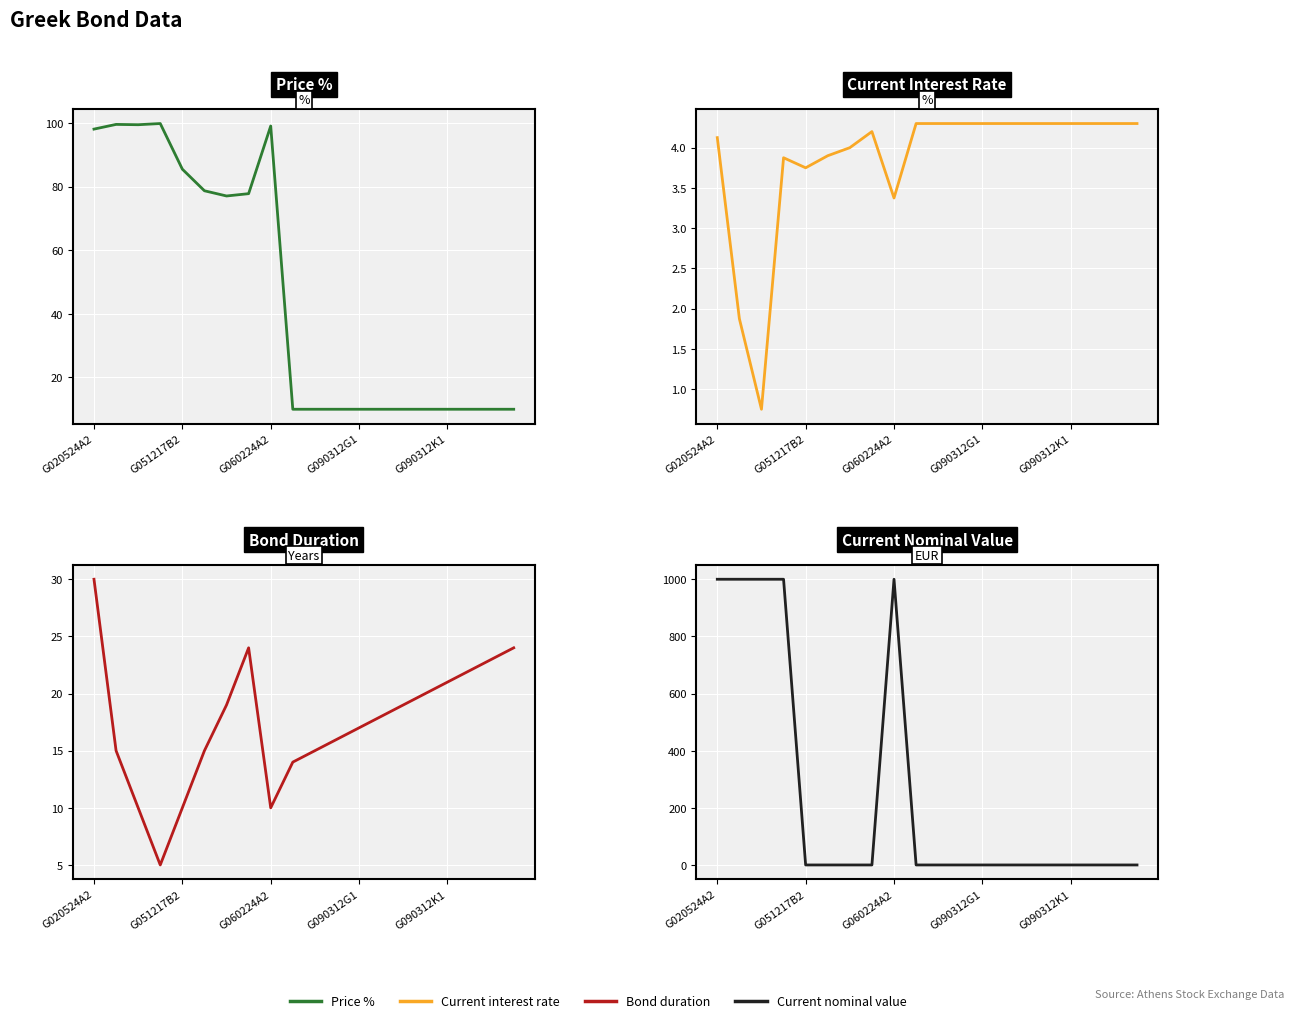

What is the total value across all series at G020524A2?

1132.2